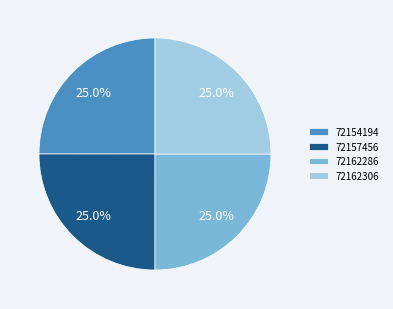

Does 72154194 represent more than half of the total?

No